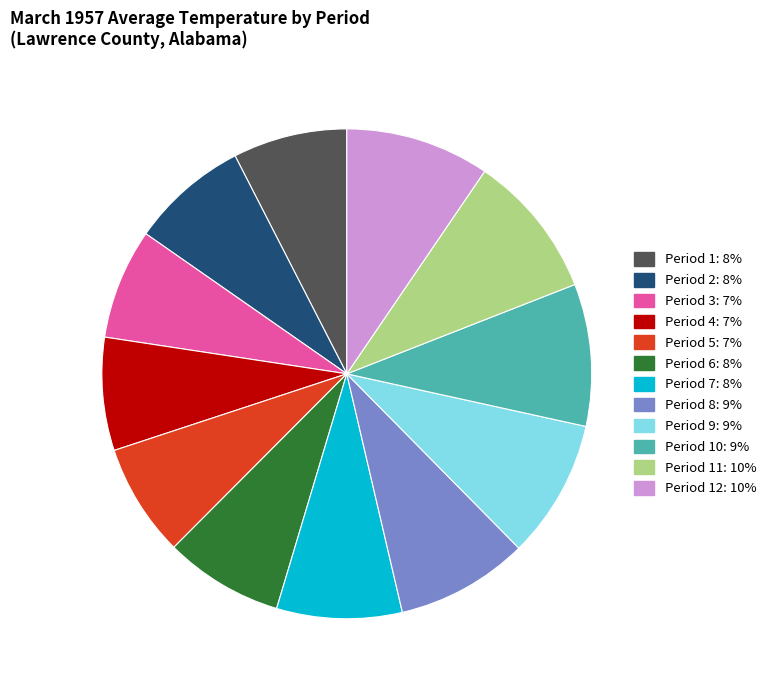

Is there a majority slice in this chart?

No